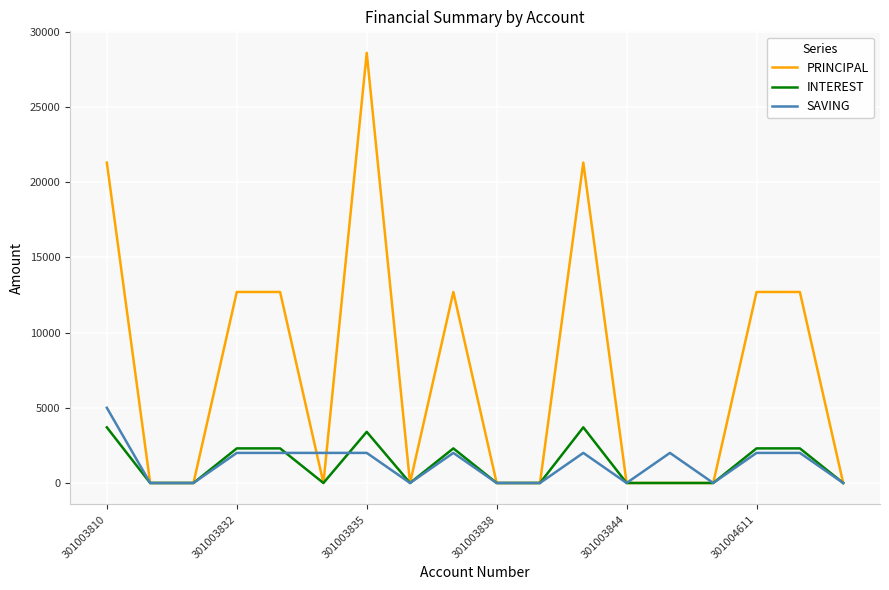

Which series has the largest total across all categories?

PRINCIPAL